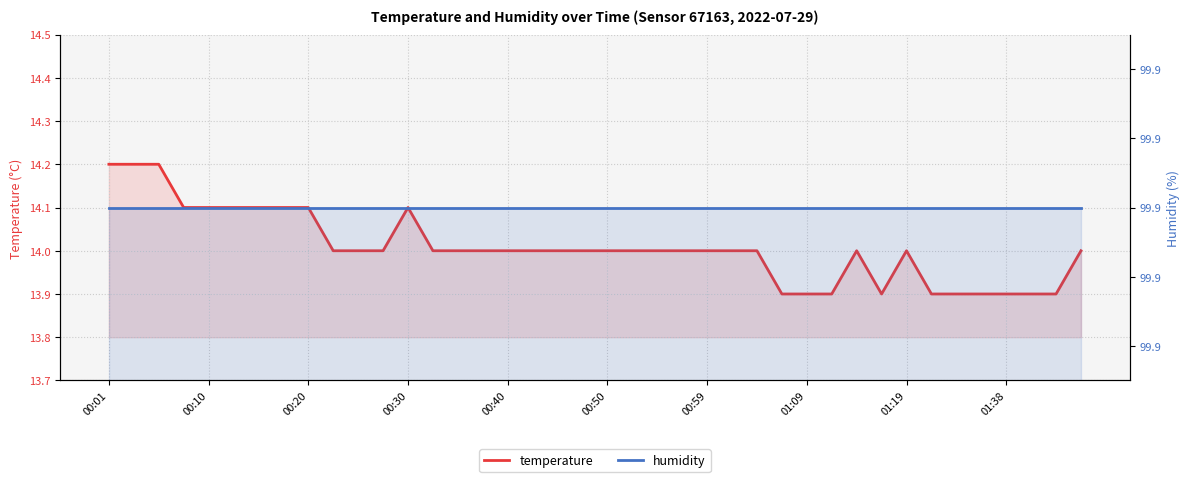

Rank the series at 34 from lowest to highest value.

temperature, humidity